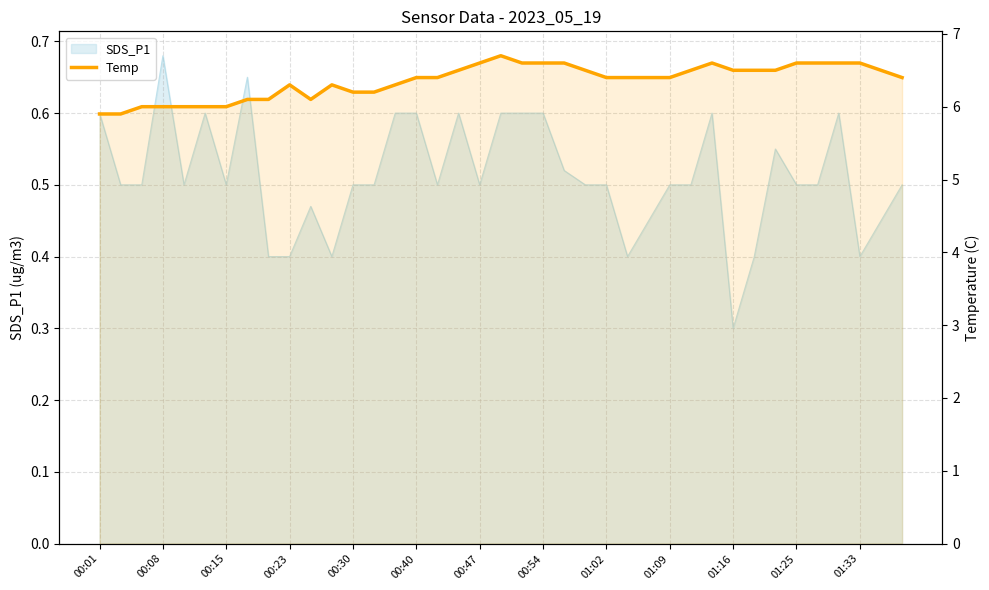

Between 01:09 and 01:02, which is larger?

01:09